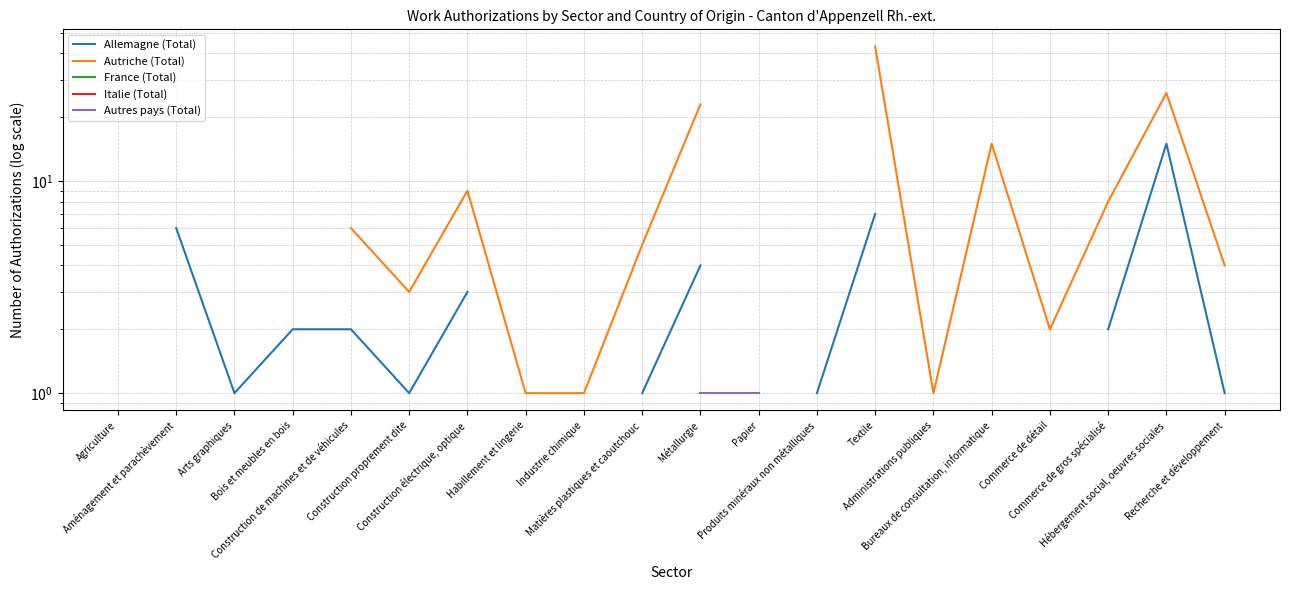

Is the value of Italie (Total) at Construction électrique, optique greater than the value of Allemagne (Total) at Administrations publiques?

No